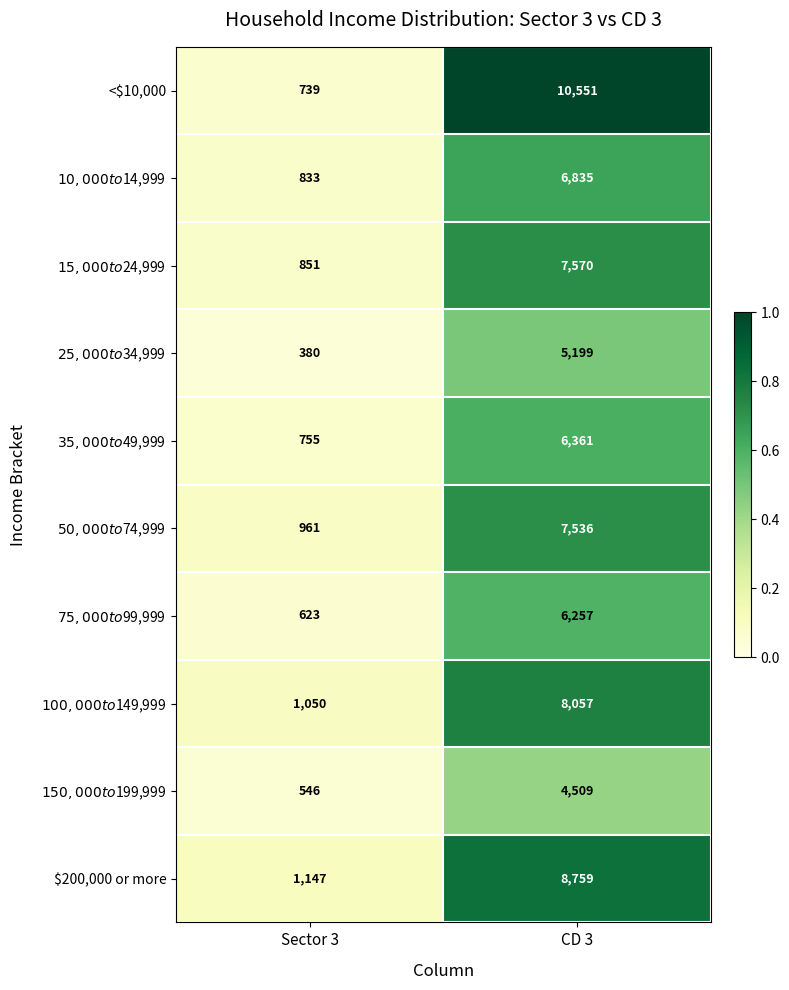

At which category does the chart reach its minimum across all series?

Sector 3